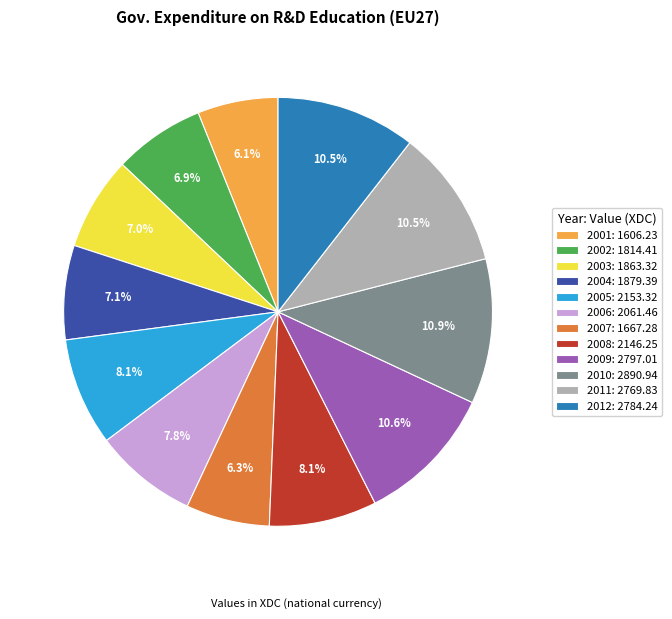

To the nearest percent, what is the combined percentage of 2010 and 2006?

19%